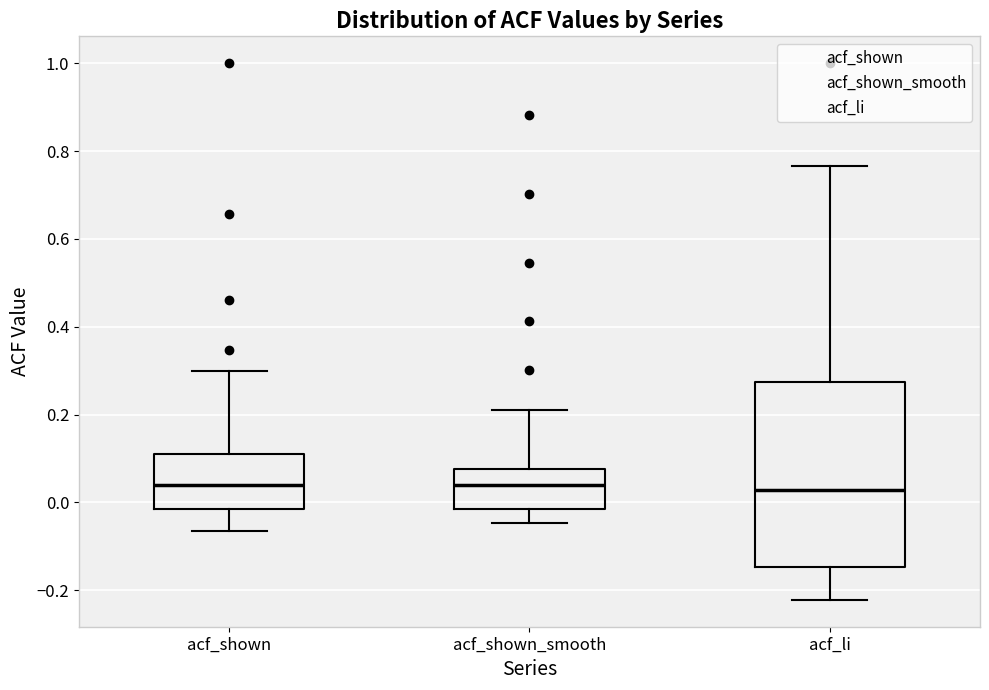

Reading left to right, transcribe this box plot: for each box, give where its median line is, the range the box spans, and where its two whiskers end, as read against the y-axis. The values are not printed on the chart, so give them approximately, as read against the axis.

acf_shown: median 0.04, box -0.02 to 0.12, whiskers -0.06 to 0.30
acf_shown_smooth: median 0.04, box -0.02 to 0.08, whiskers -0.04 to 0.22
acf_li: median 0.02, box -0.14 to 0.28, whiskers -0.22 to 0.76